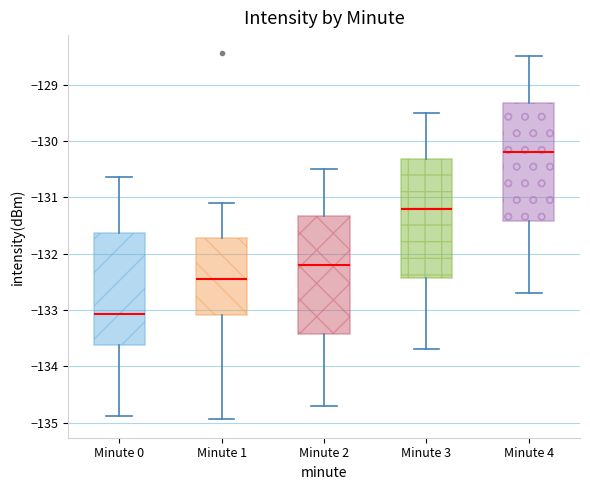

Reading left to right, transcribe this box plot: for each box, give where its median line is, the range the box spans, and where its two whiskers end, as read against the y-axis. The values are not printed on the chart, so give them approximately, as read against the axis.

Minute 0: median -133.1, box -133.6 to -131.6, whiskers -134.9 to -130.6
Minute 1: median -132.4, box -133.1 to -131.7, whiskers -134.9 to -131.1
Minute 2: median -132.2, box -133.4 to -131.3, whiskers -134.7 to -130.5
Minute 3: median -131.2, box -132.4 to -130.3, whiskers -133.7 to -129.5
Minute 4: median -130.2, box -131.4 to -129.3, whiskers -132.7 to -128.5